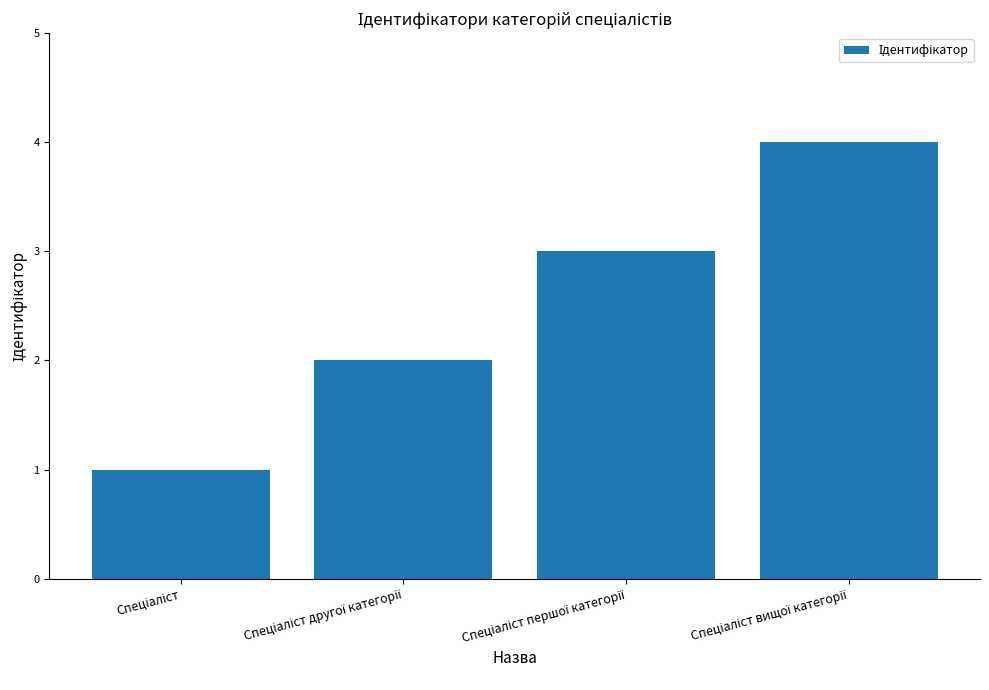

What is the value of the 2nd bar from the left?

2